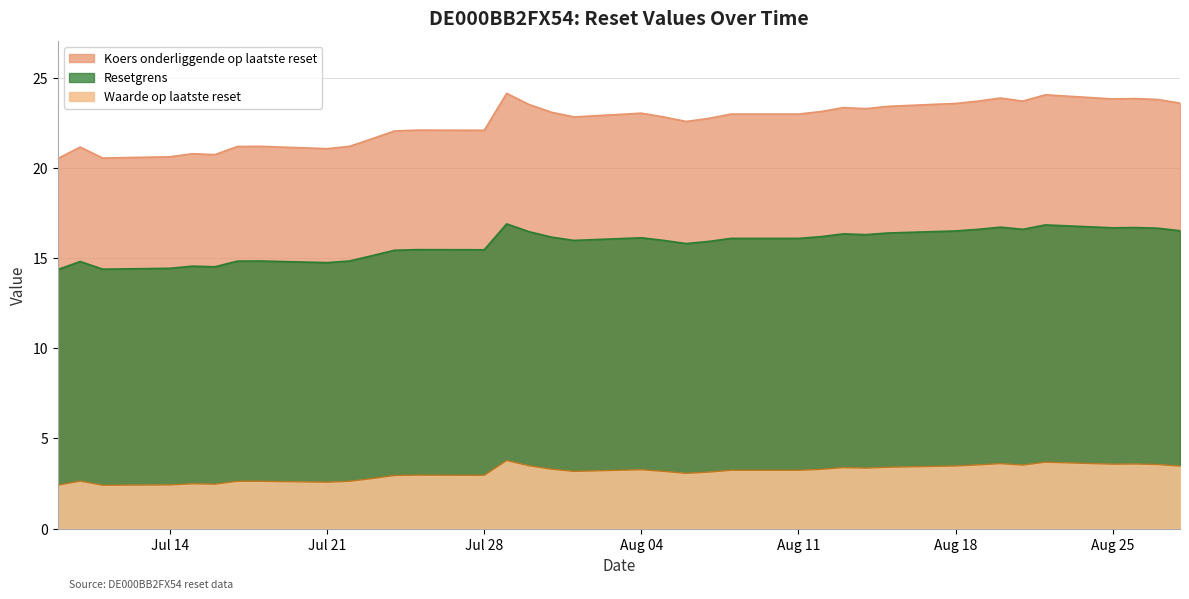

What is the average value of the Waarde op laatste reset series?

3.1